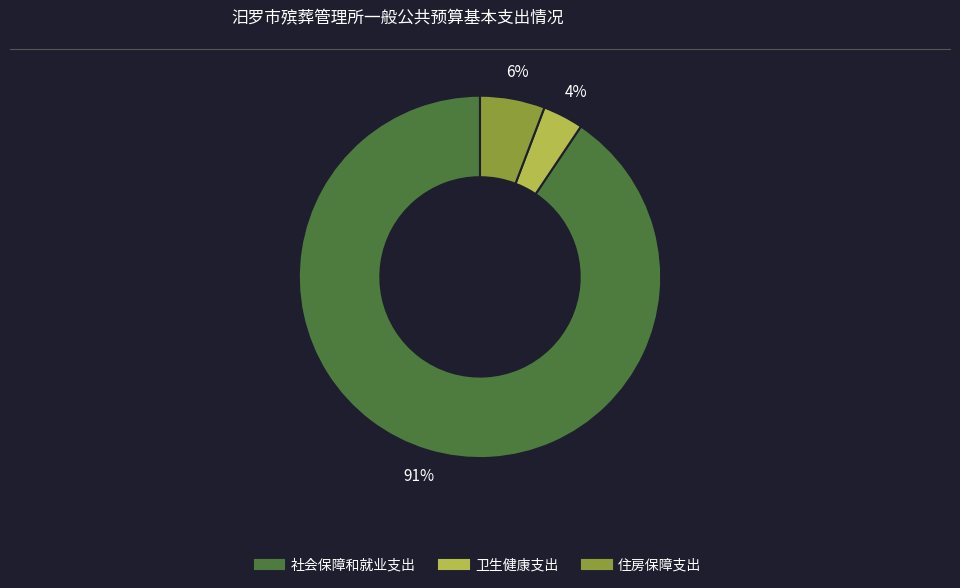

True or false: 社会保障和就业支出 accounts for 91% of the total.

True